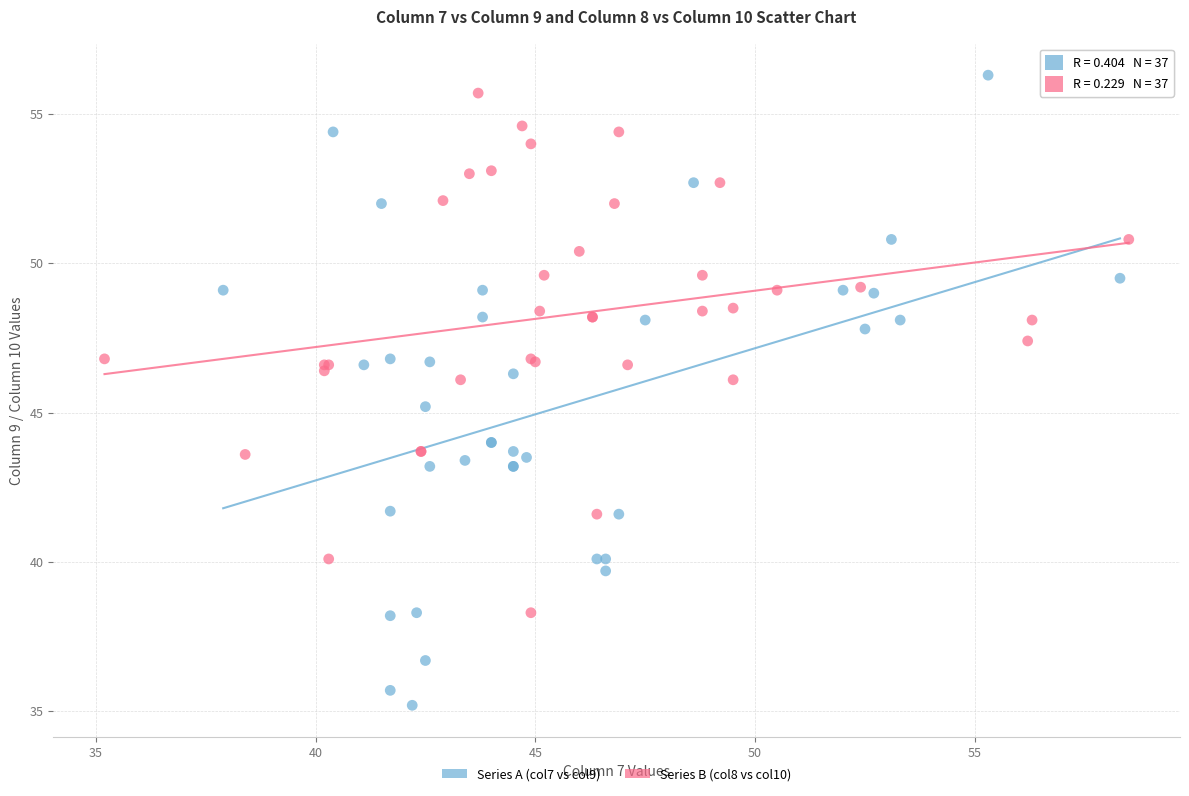

Which series has the largest Y range (max minus min)?

Series A (col7 vs col9)